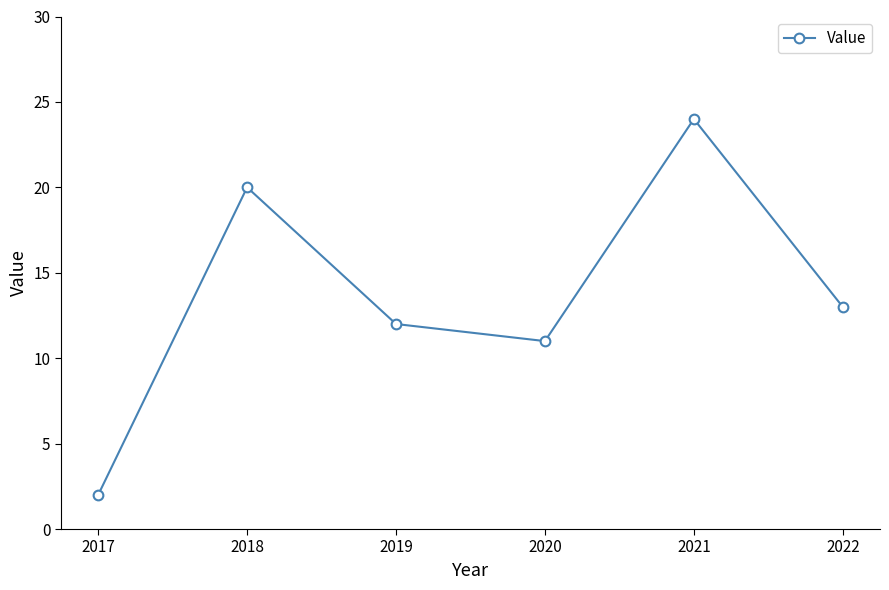

What is the difference between the maximum and minimum values?

22